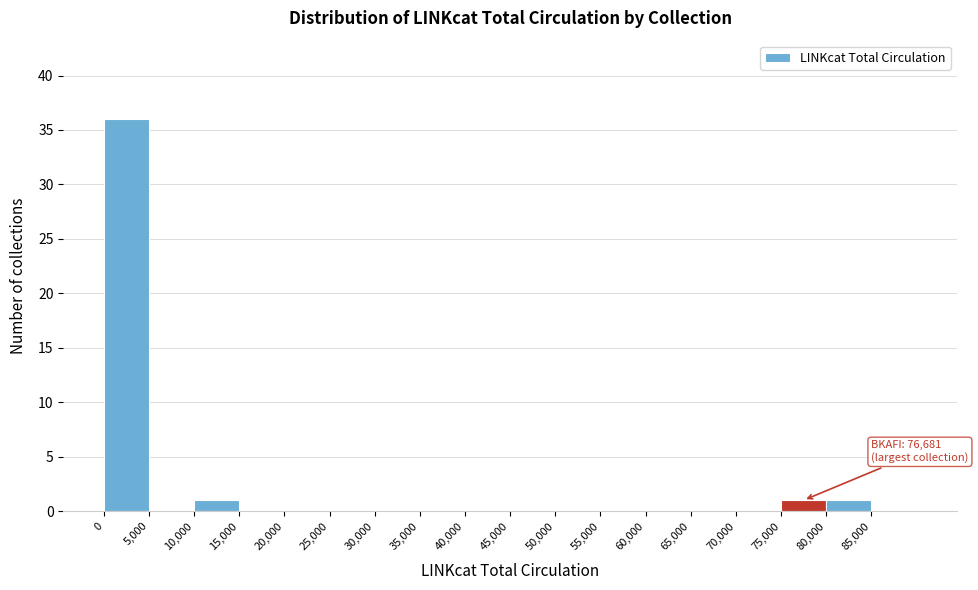

Over which range of the x-axis is the bar tallest?

0 to 5000